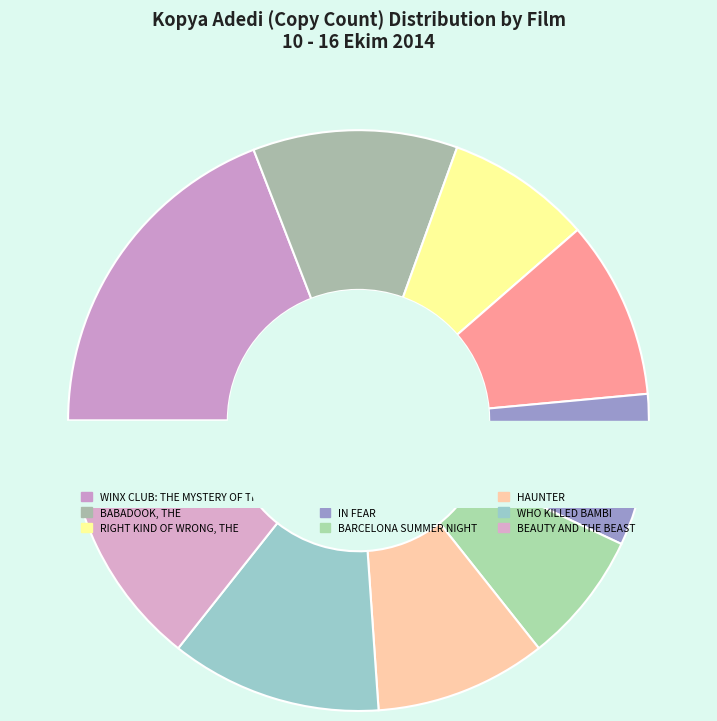

Is the sum of WHO KILLED BAMBI and WINX CLUB: THE MYSTERY OF THE ABYSS greater than half?

No